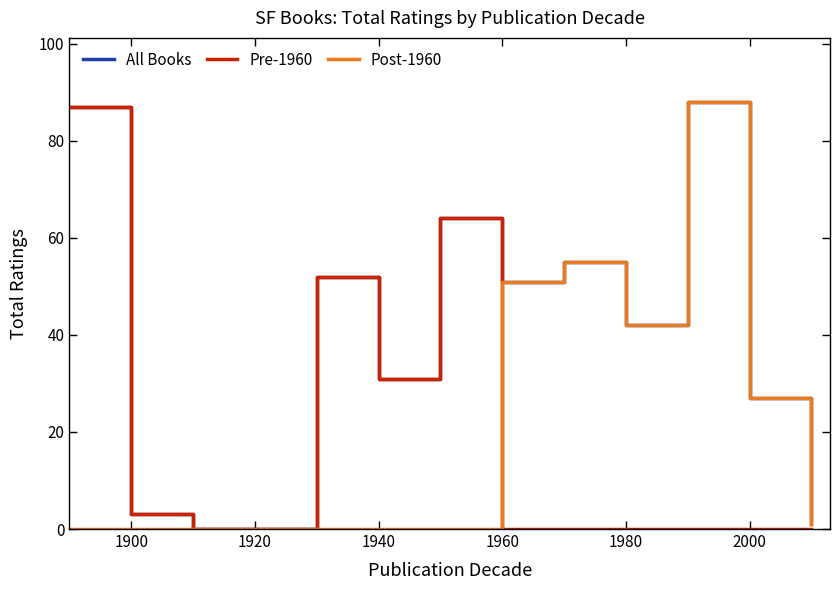

Which series has the largest total across all categories?

All Books